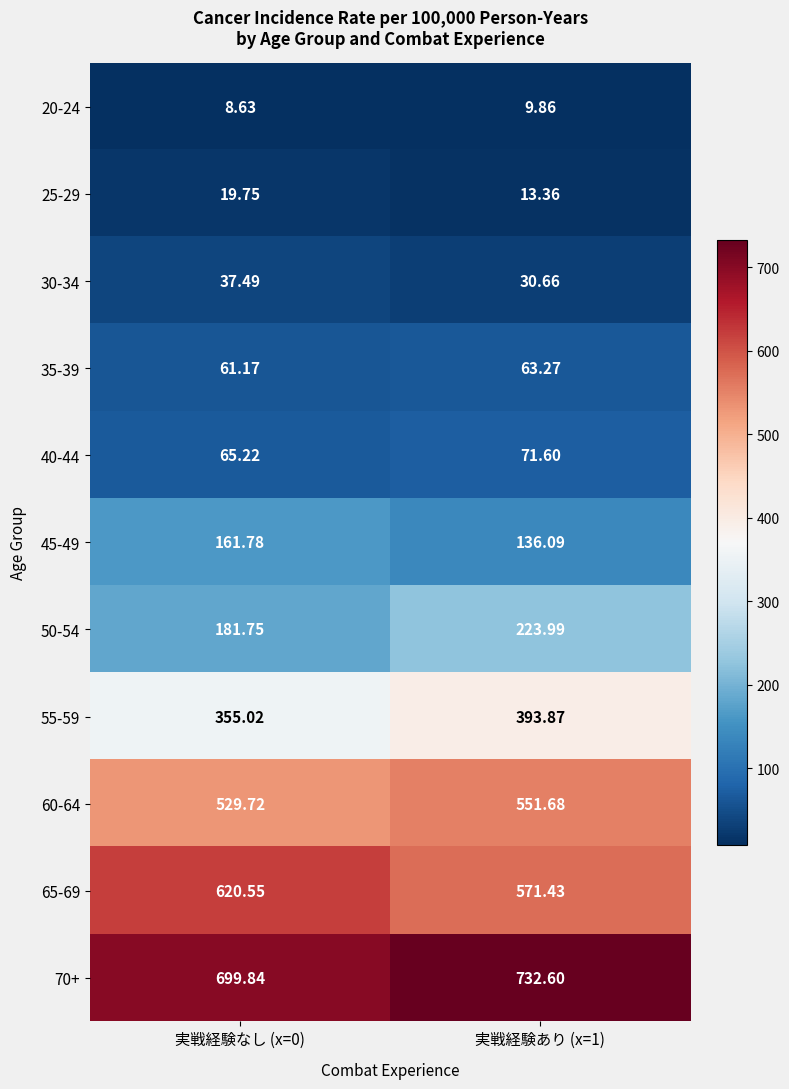

Is the value of 35-39 at 実戦経験あり (x=1) greater than the value of 55-59 at 実戦経験あり (x=1)?

No